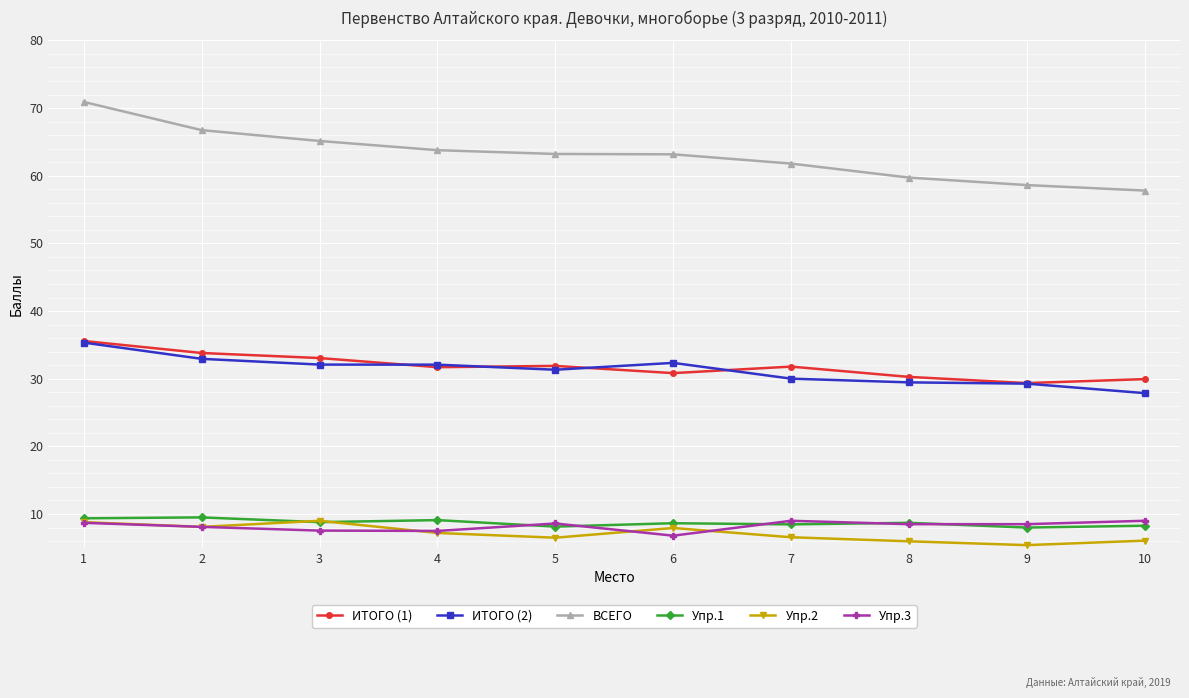

At which category is the sum across all series the highest?

1